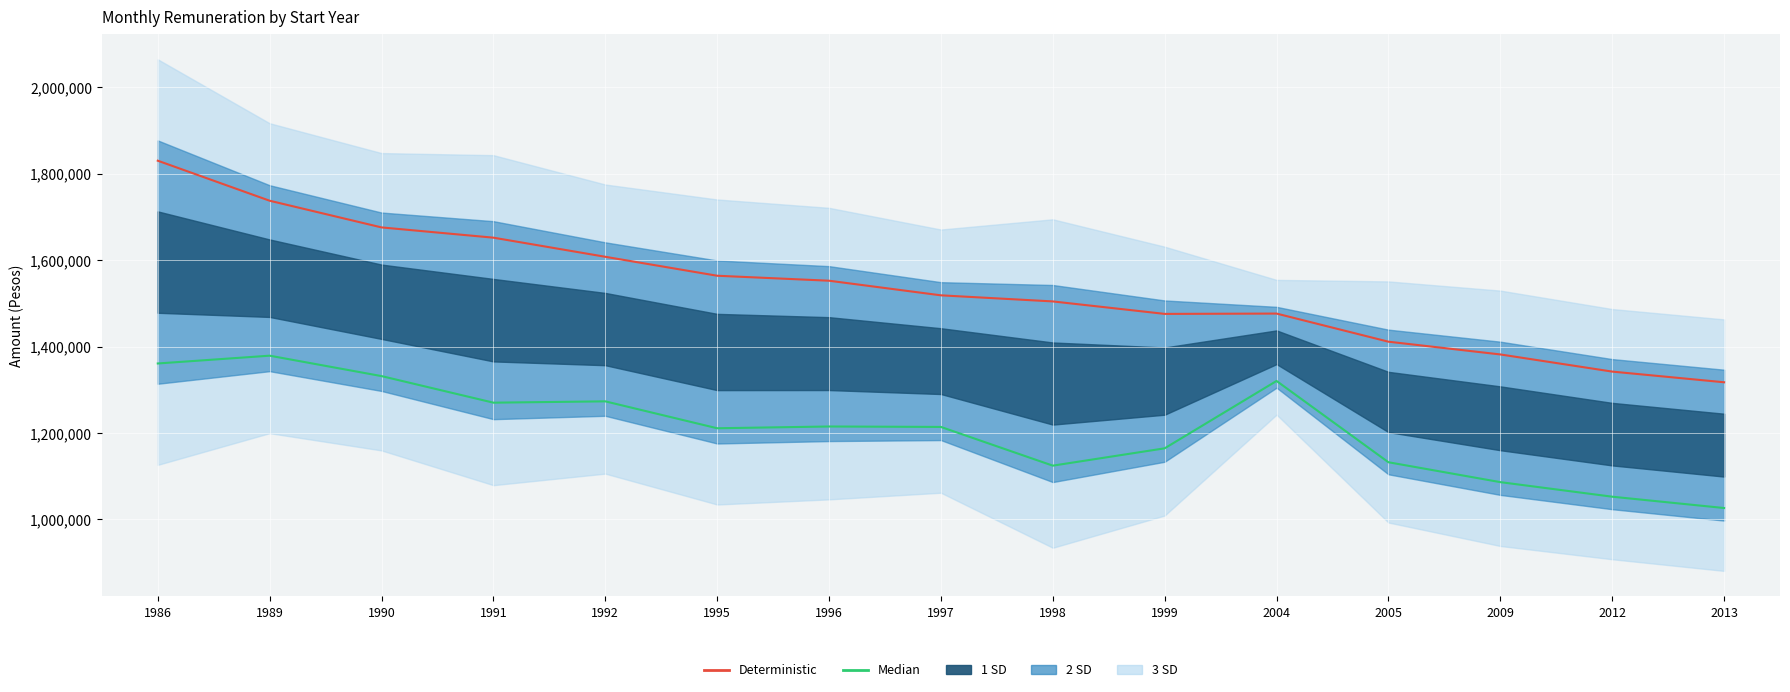

At which label is Median closest to 1202797?

1995